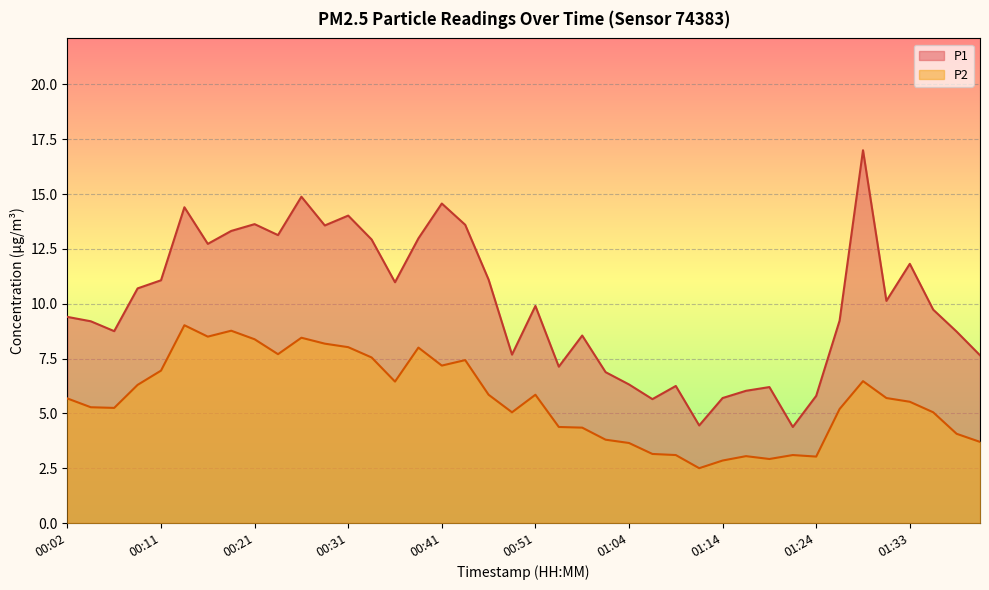

What is the difference between the P1 values at 01:09 and 00:19?

7.1